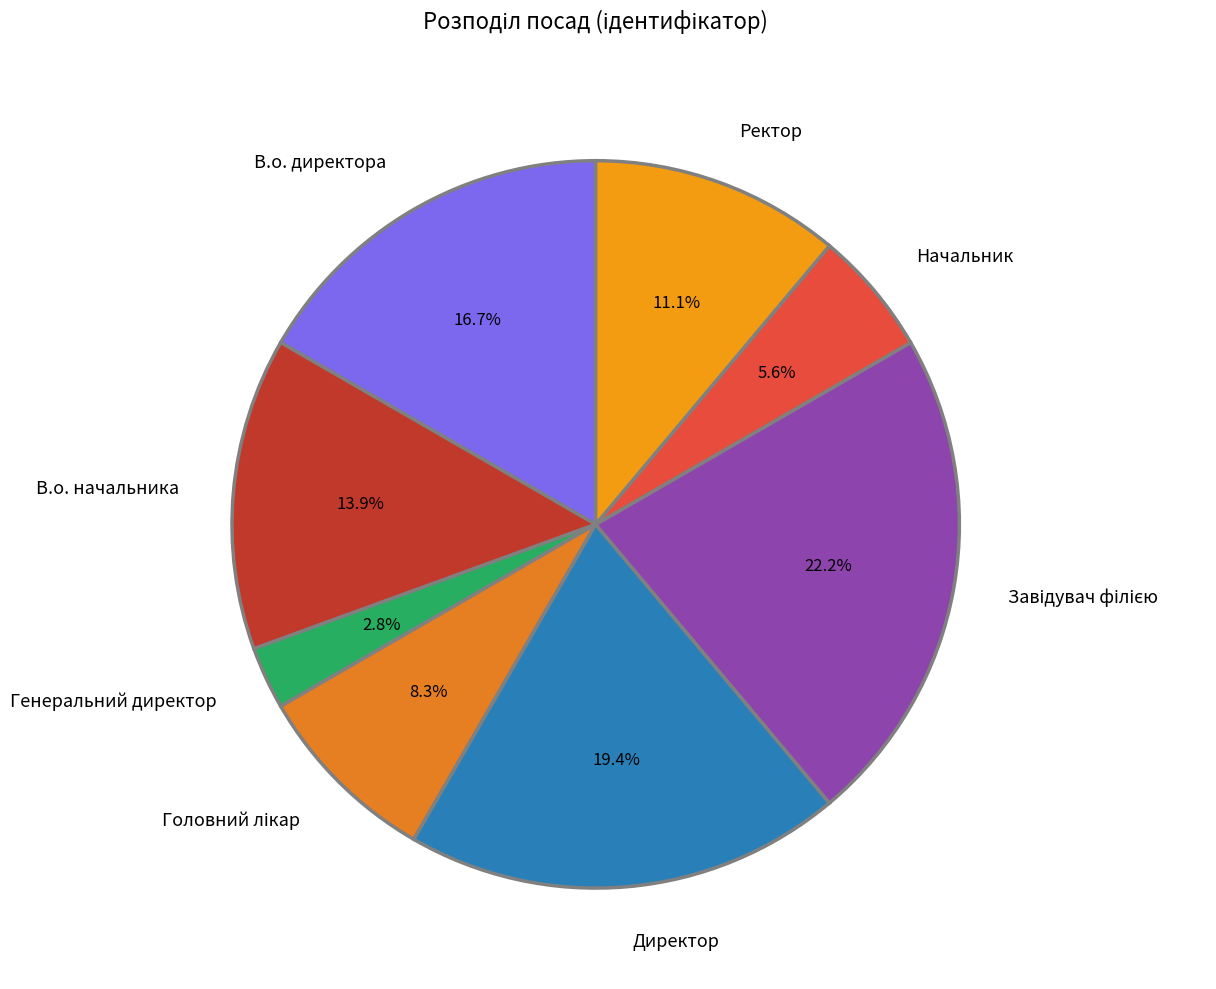

Is there any slice that represents more than half of the pie?

No